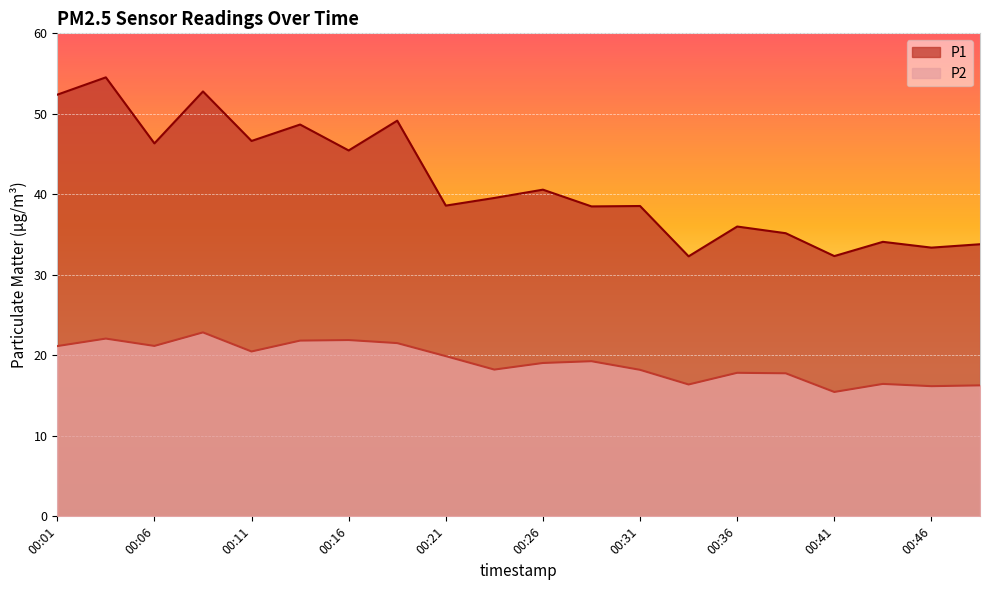

Reading left to right, what are all the values shown in this chart?

P1: 52.4	54.5	46.3	52.8	46.6	48.7	45.5	49.1	38.6	39.5	40.6	38.5	38.5	32.3	36.0	35.2	32.3	34.1	33.4	33.8
P2: 21.1	22.1	21.2	22.9	20.5	21.8	21.9	21.5	19.9	18.2	19.1	19.3	18.2	16.4	17.8	17.8	15.4	16.4	16.2	16.3